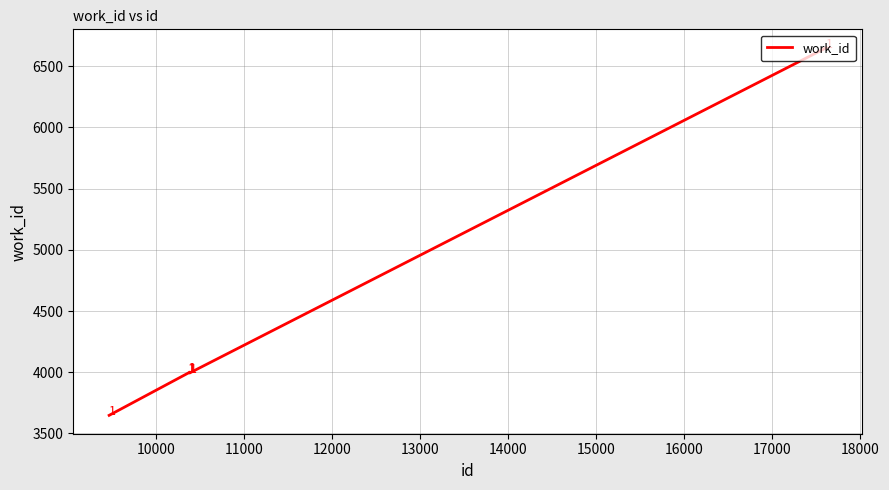

What is the maximum value shown in the chart?

6651